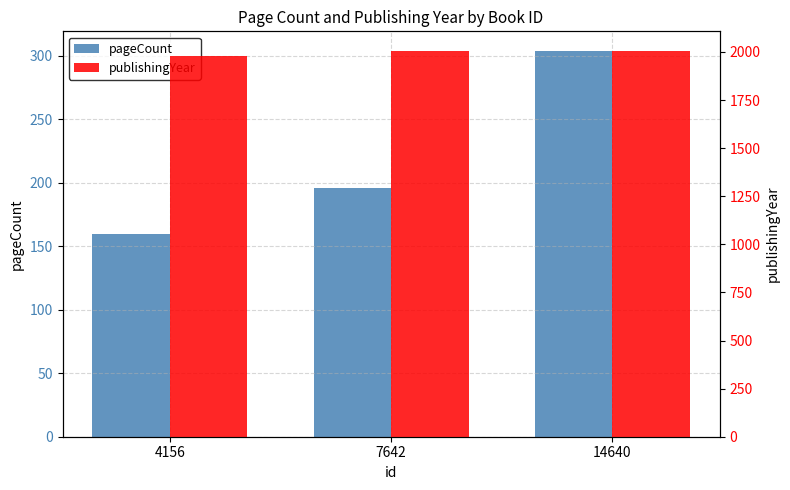

At which category does the chart reach its peak across all series?

14640